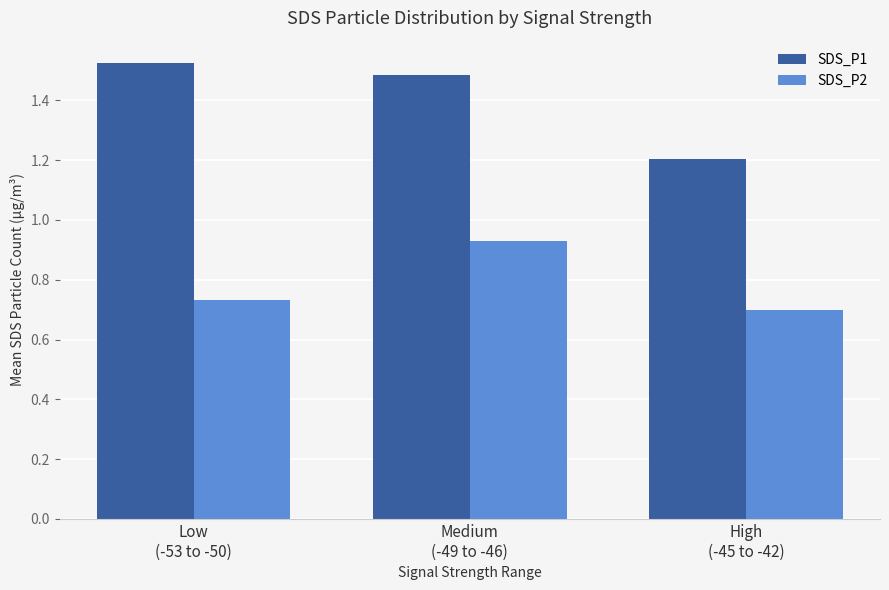

The SDS_P1 series shows 2.1 at High
(-45 to -42). True or false?

False